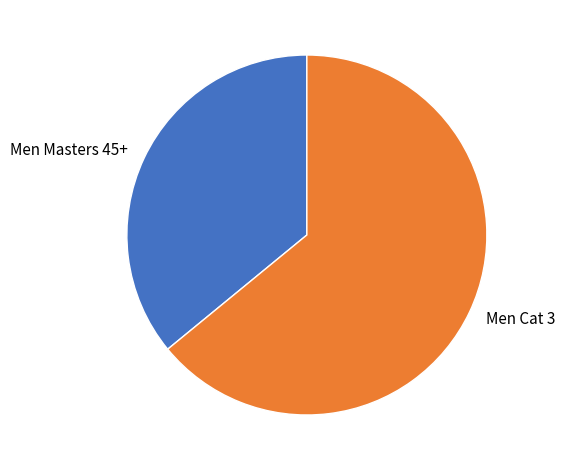

What is the smallest slice in the pie chart?

Men Masters 45+